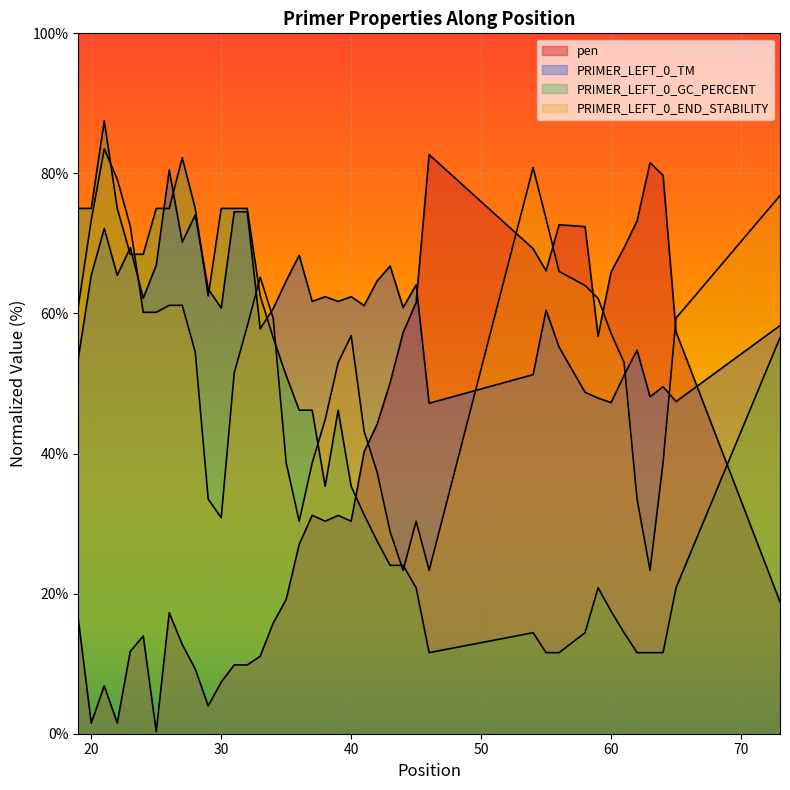

At how many categories does at least one series exceed 24?

40